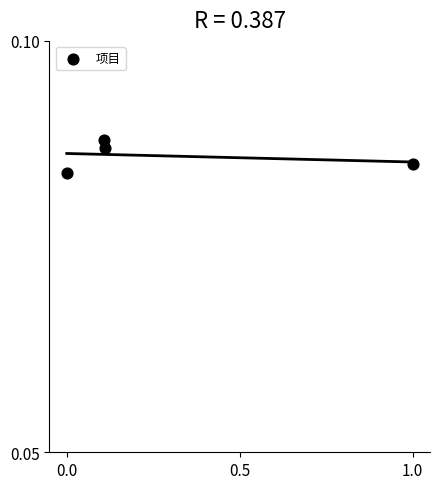

What is the average X value?

0.3